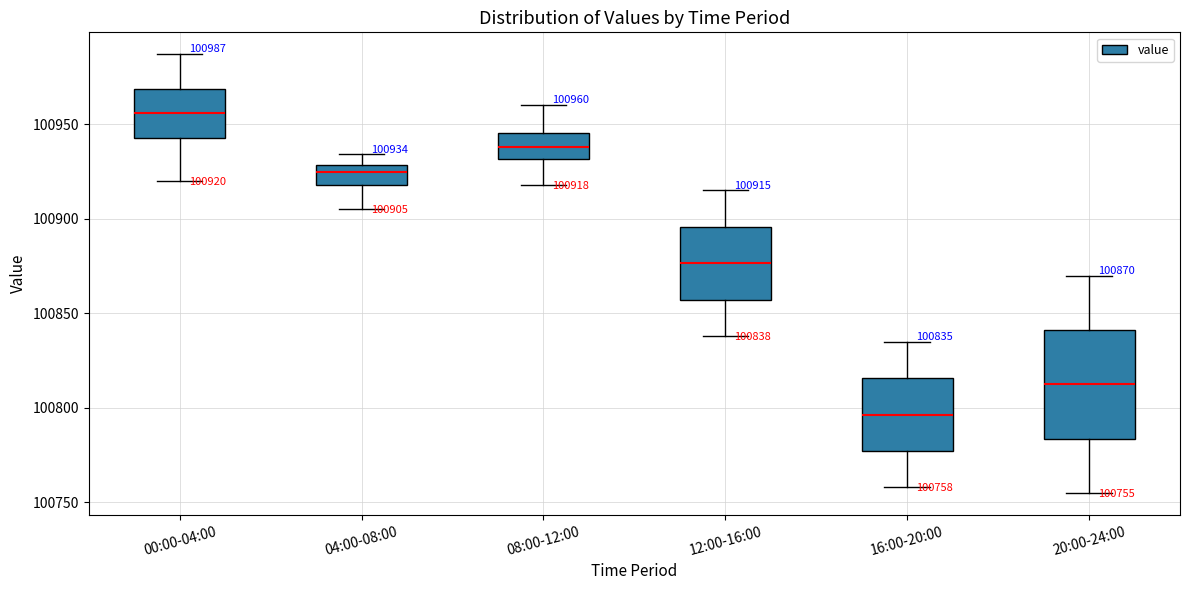

Comparing the boxes themselves (not the whiskers), which one is the tallest?

20:00-24:00